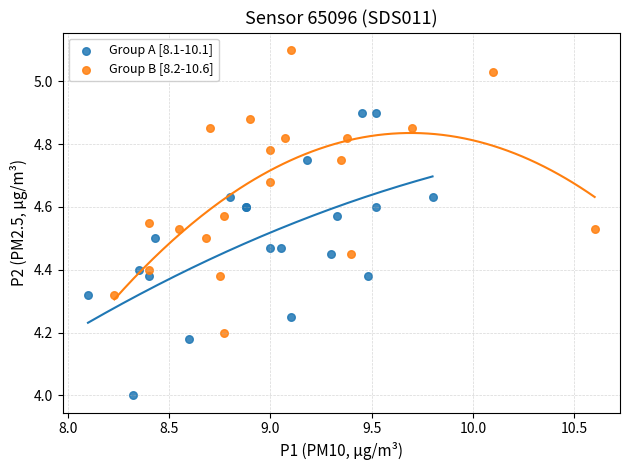

Which series contains the highest Y value?

Group B [8.2-10.6]